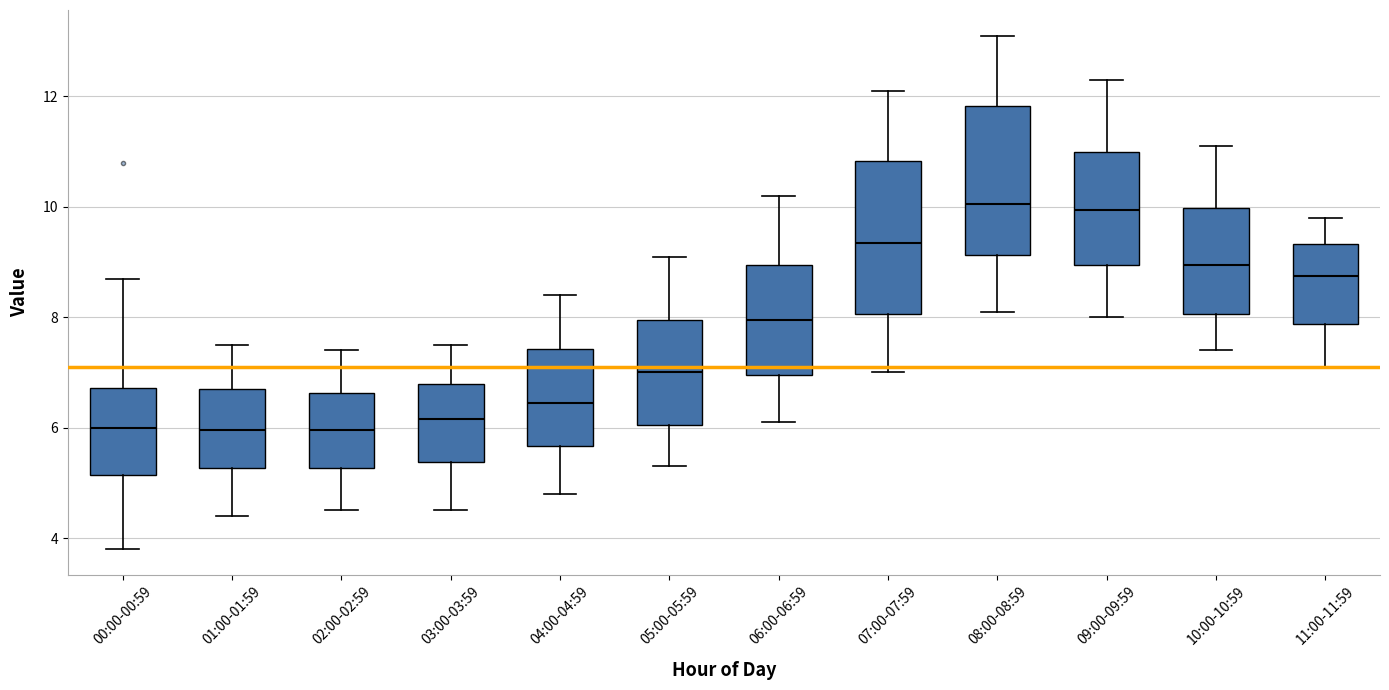

Reading left to right, read every box against the y-axis: the position of its median line, the range the box covers, and the ends of its whiskers. The values are not printed on the chart, so give them approximately, as read against the axis.

00:00-00:59: median 6.0, box 5.2 to 6.8, whiskers 3.8 to 8.8
01:00-01:59: median 6.0, box 5.2 to 6.8, whiskers 4.4 to 7.6
02:00-02:59: median 6.0, box 5.2 to 6.6, whiskers 4.6 to 7.4
03:00-03:59: median 6.2, box 5.4 to 6.8, whiskers 4.6 to 7.6
04:00-04:59: median 6.4, box 5.6 to 7.4, whiskers 4.8 to 8.4
05:00-05:59: median 7.0, box 6.0 to 8.0, whiskers 5.4 to 9.2
06:00-06:59: median 8.0, box 7.0 to 9.0, whiskers 6.2 to 10.2
07:00-07:59: median 9.4, box 8.0 to 10.8, whiskers 7.0 to 12.2
08:00-08:59: median 10.0, box 9.2 to 11.8, whiskers 8.2 to 13.2
09:00-09:59: median 10.0, box 9.0 to 11.0, whiskers 8.0 to 12.4
10:00-10:59: median 9.0, box 8.0 to 10.0, whiskers 7.4 to 11.2
11:00-11:59: median 8.8, box 7.8 to 9.4, whiskers 7.2 to 9.8